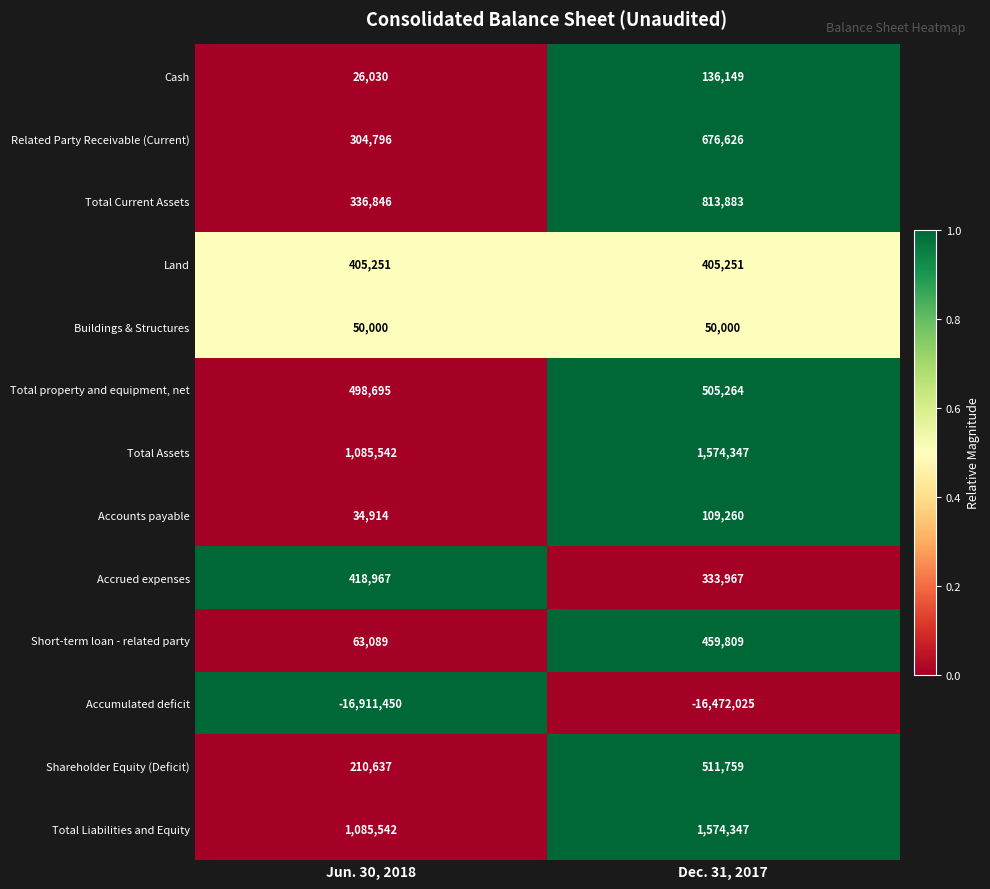

At which category does the chart reach its peak across all series?

Dec. 31, 2017